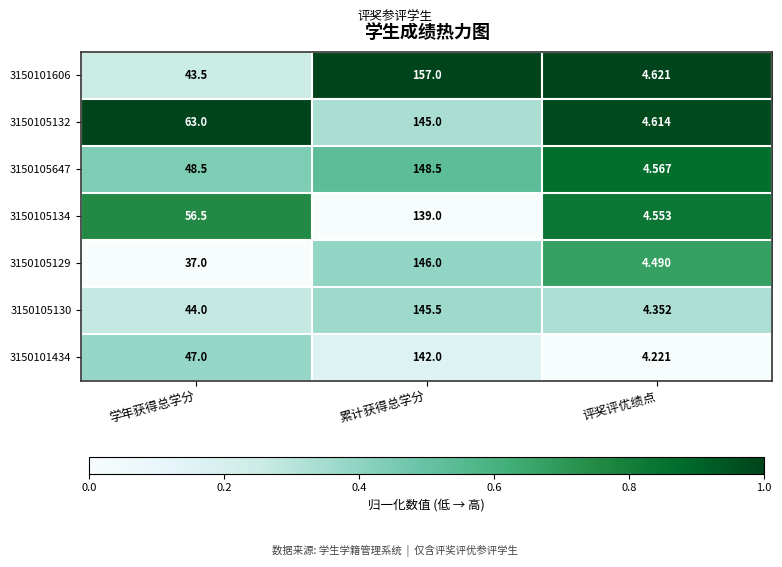

At which label is 3150105132 closest to 74?

学年获得总学分